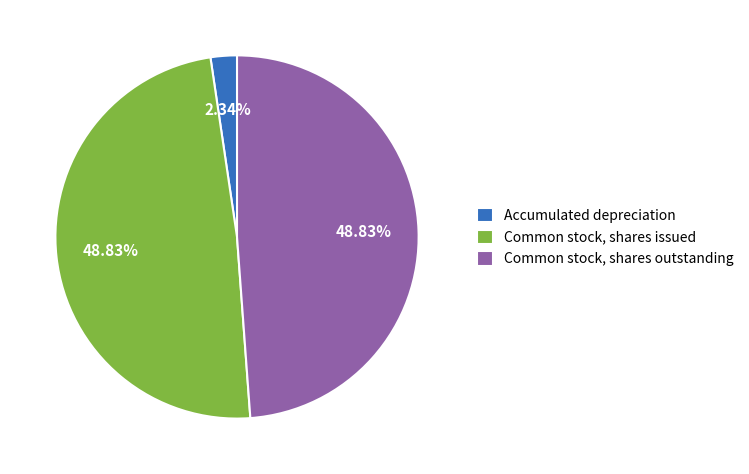

Between Common stock, shares issued and Accumulated depreciation, which is larger?

Common stock, shares issued